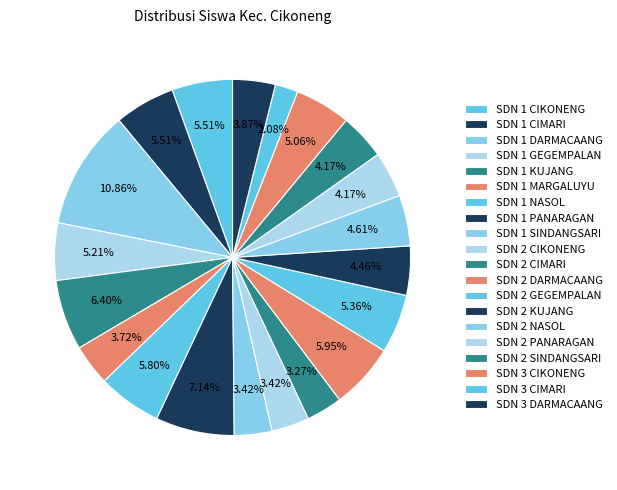

What percentage is the SDN 1 DARMACAANG slice, to the nearest percent?

11%